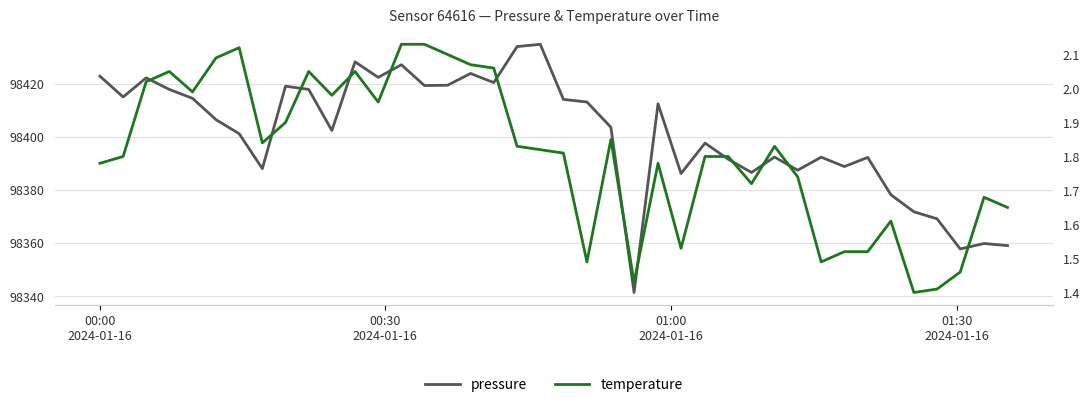

What is the minimum value shown in the chart?

1.4